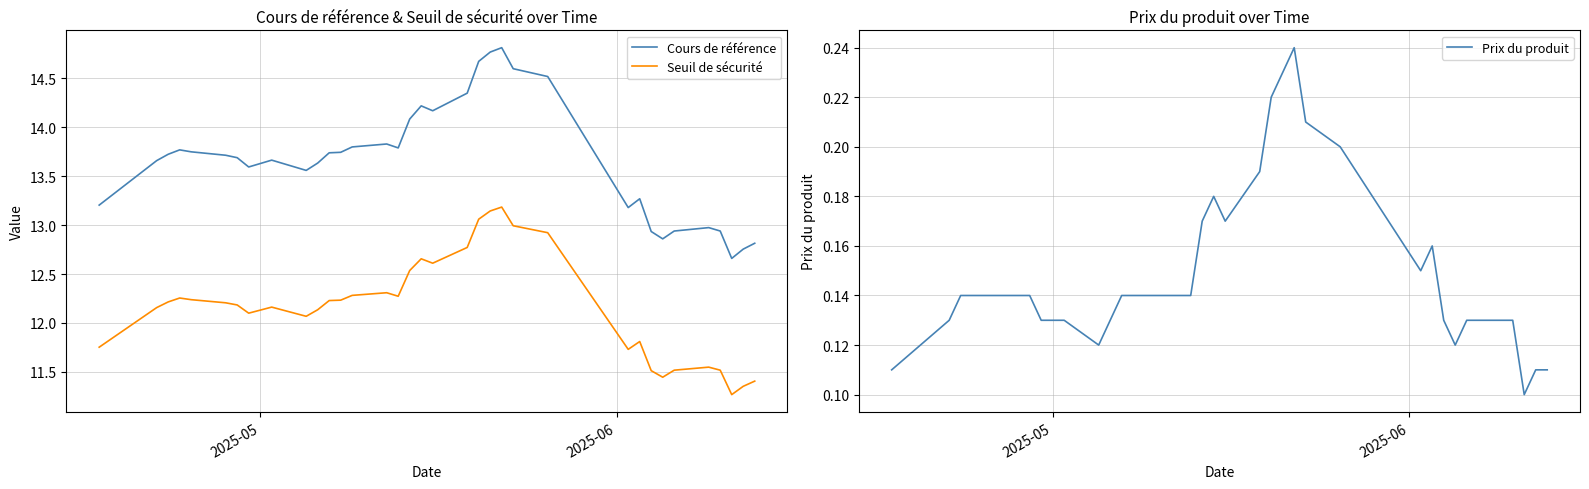

What are all the series names shown in the legend?

Cours de référence, Seuil de sécurité, Prix du produit